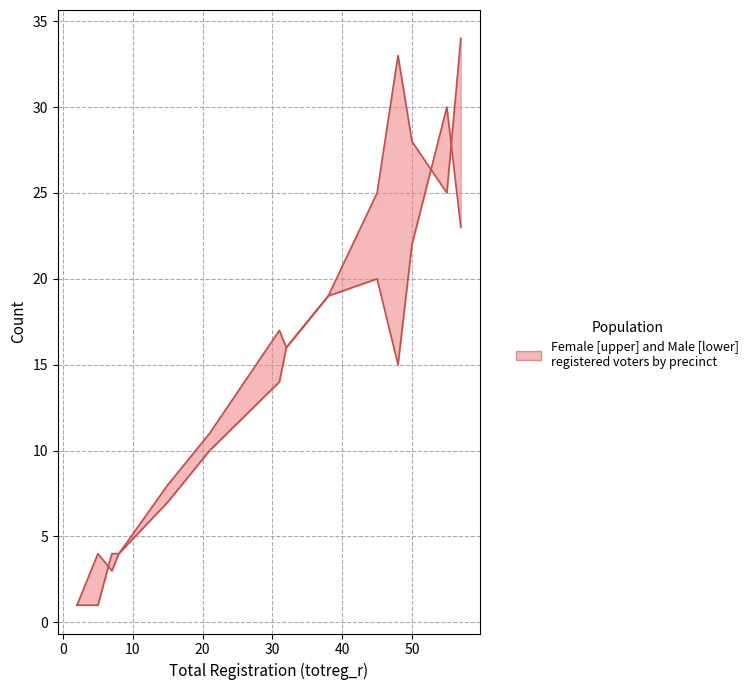

Is the value of female at −10 greater than the value of male at 12?

No